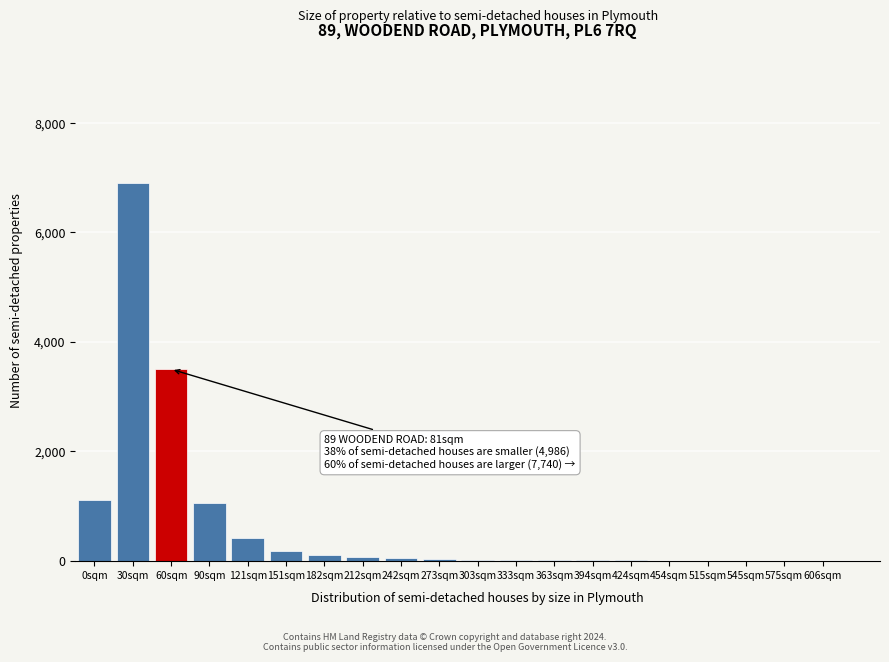

What is the sum of all values?

13425